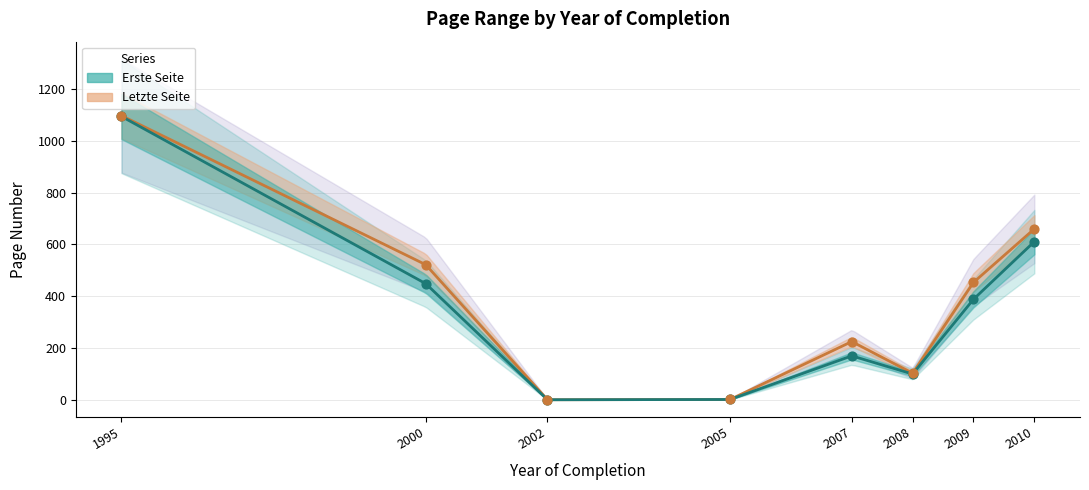

Is the value of Letzte Seite at 2002 greater than the value of Erste Seite at 1995?

No